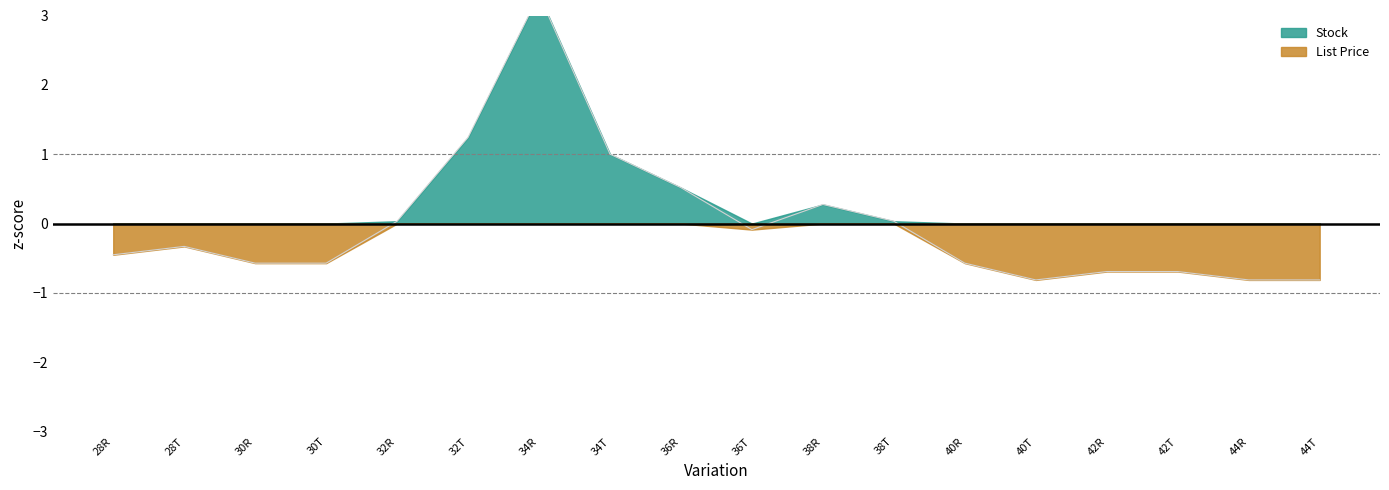

What is the difference between the second highest and second lowest values?

2.1